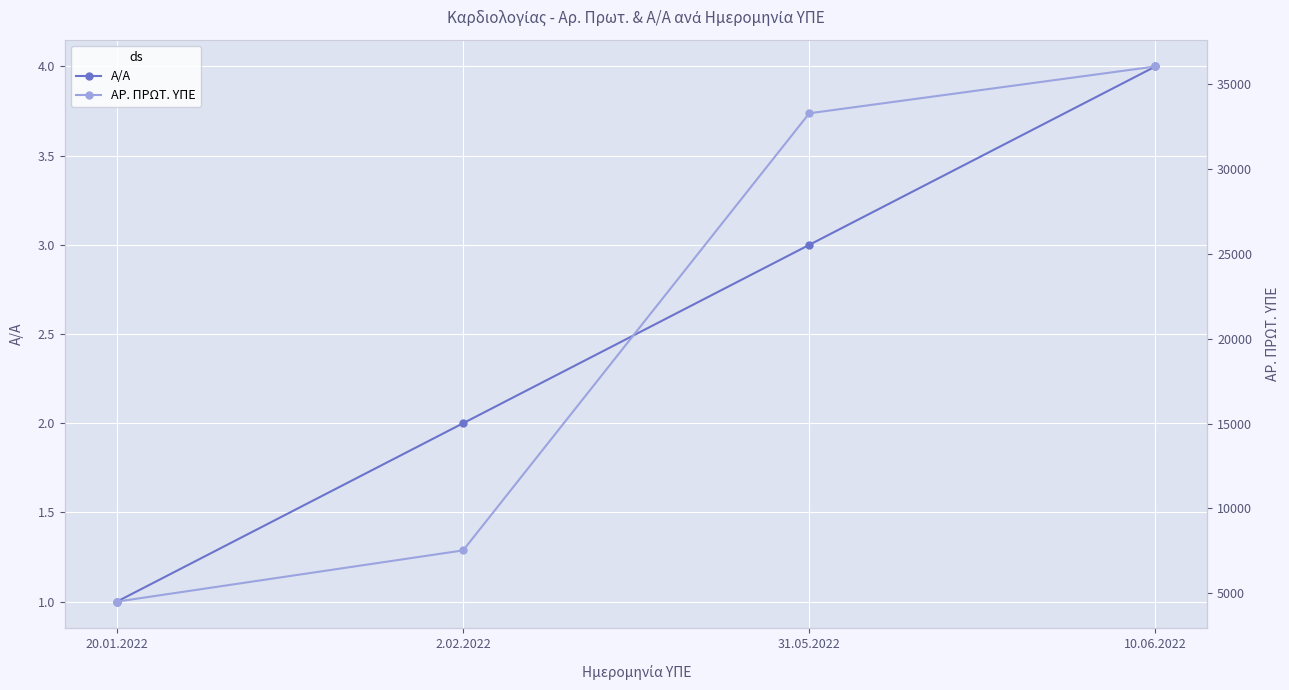

How many data points in Α/Α are less than 3?

2